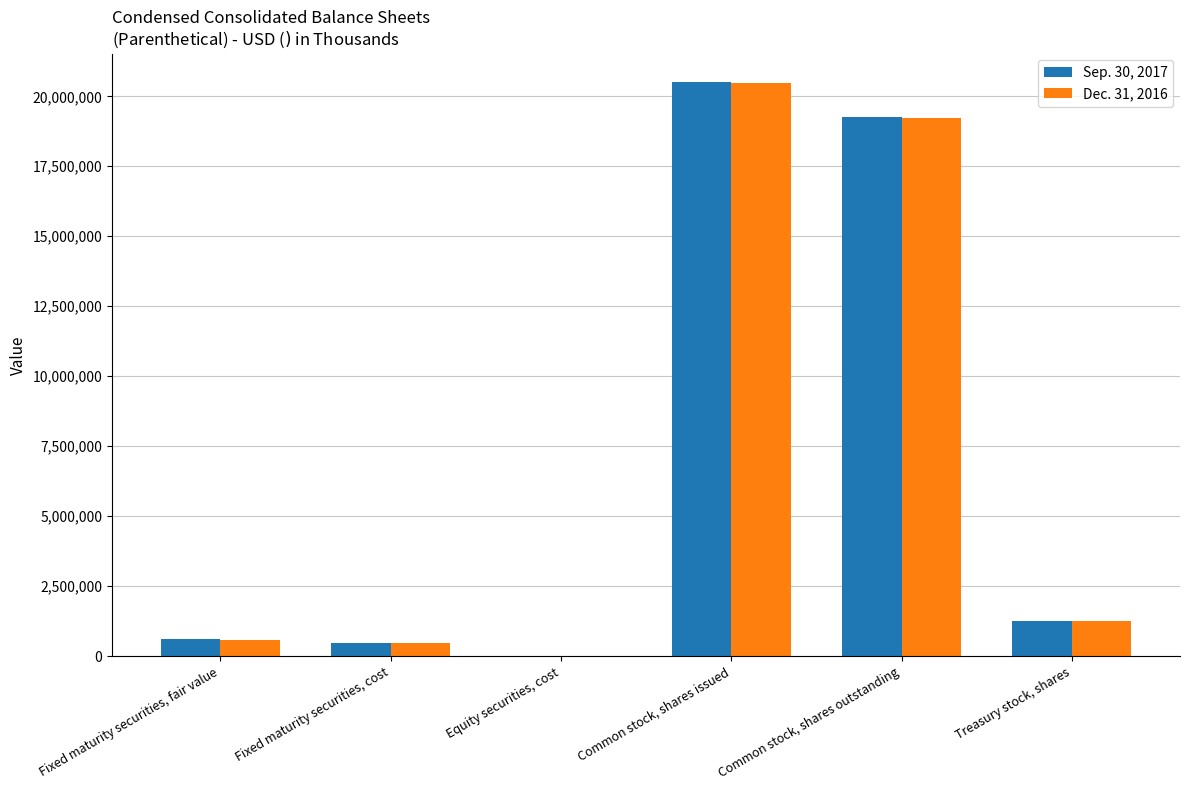

The Dec. 31, 2016 series shows 568931 at Fixed maturity securities, fair value. True or false?

True